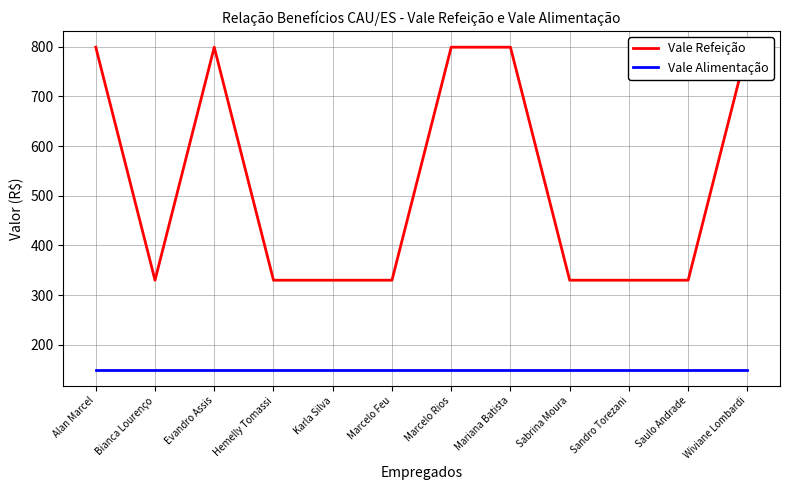

Is it true that Vale Alimentação equals 93 at Saulo Andrade?

False